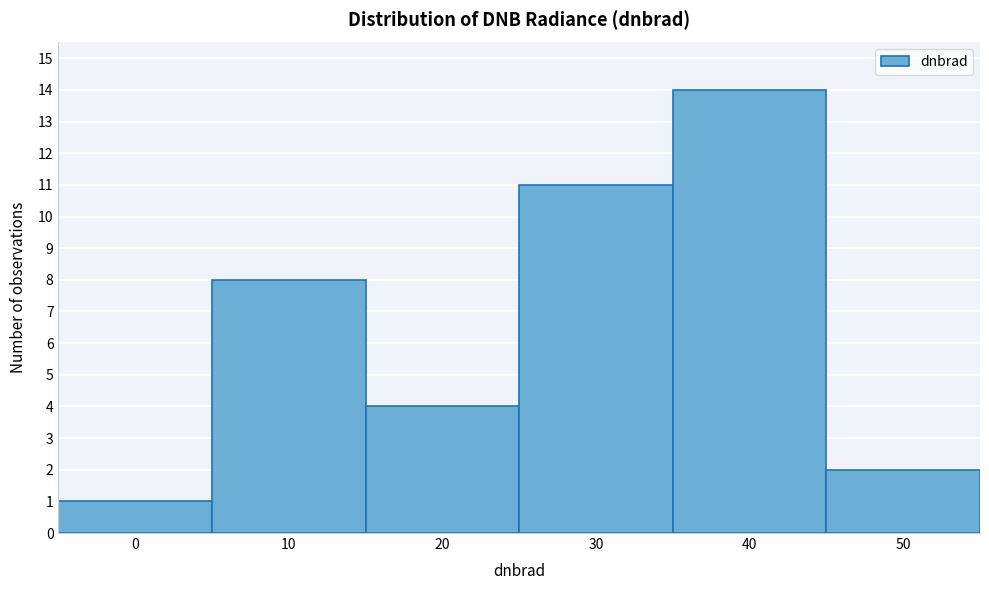

Reading left to right, transcribe all the data shown in this chart.

0=1	10=8	20=4	30=11	40=14	50=2